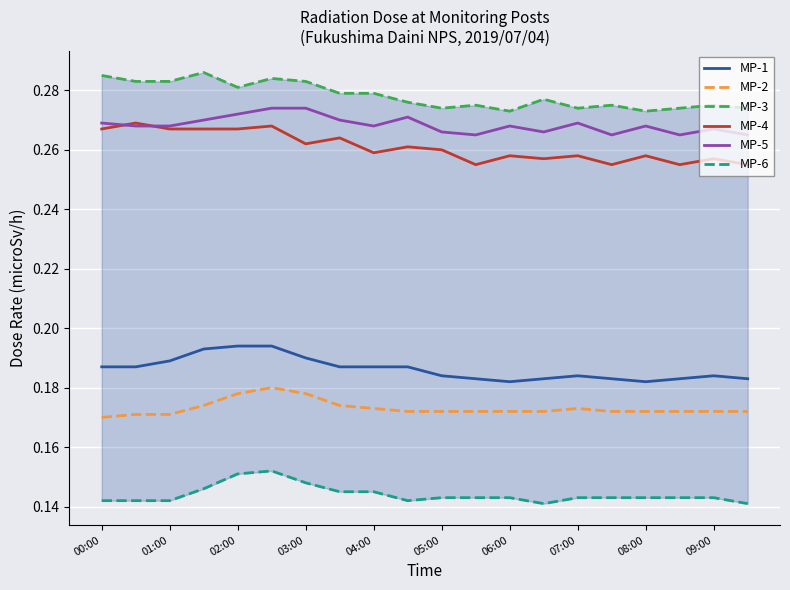

The MP-3 series shows 0.3 at 19. True or false?

True